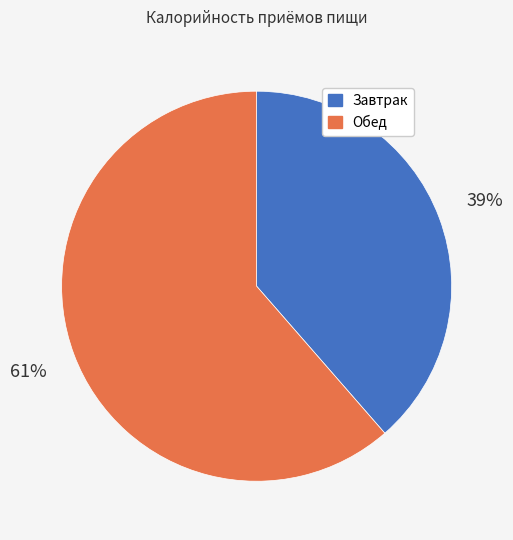

To the nearest percent, what is the average slice percentage?

50%